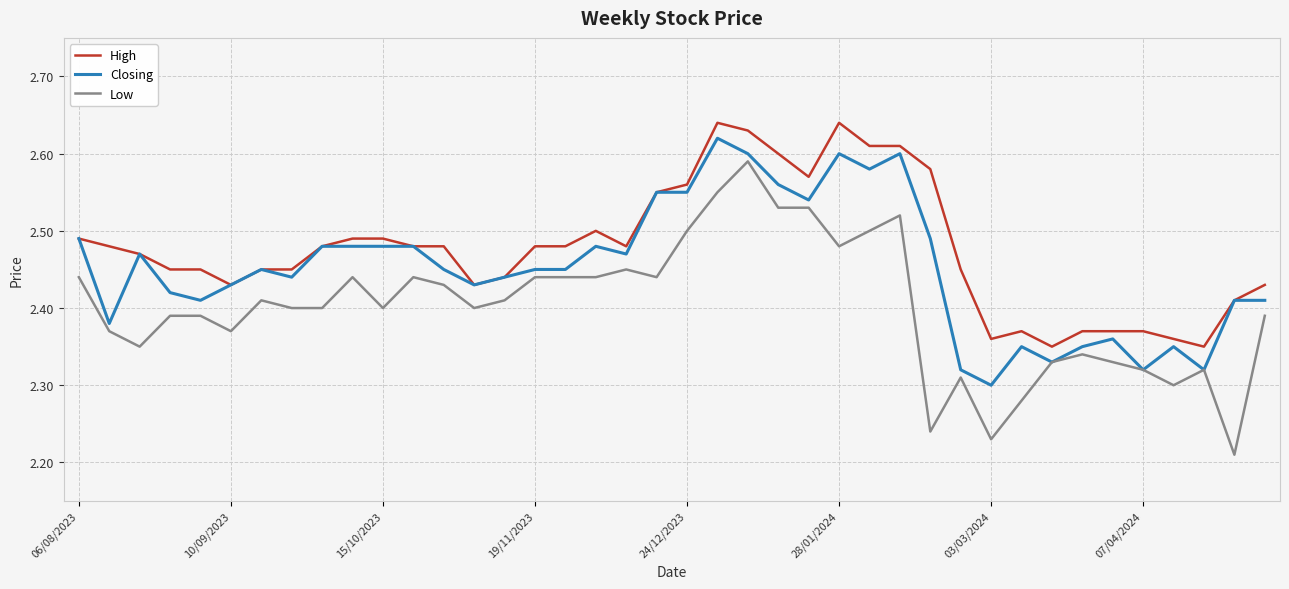

Which series has the widest spread of values?

Low